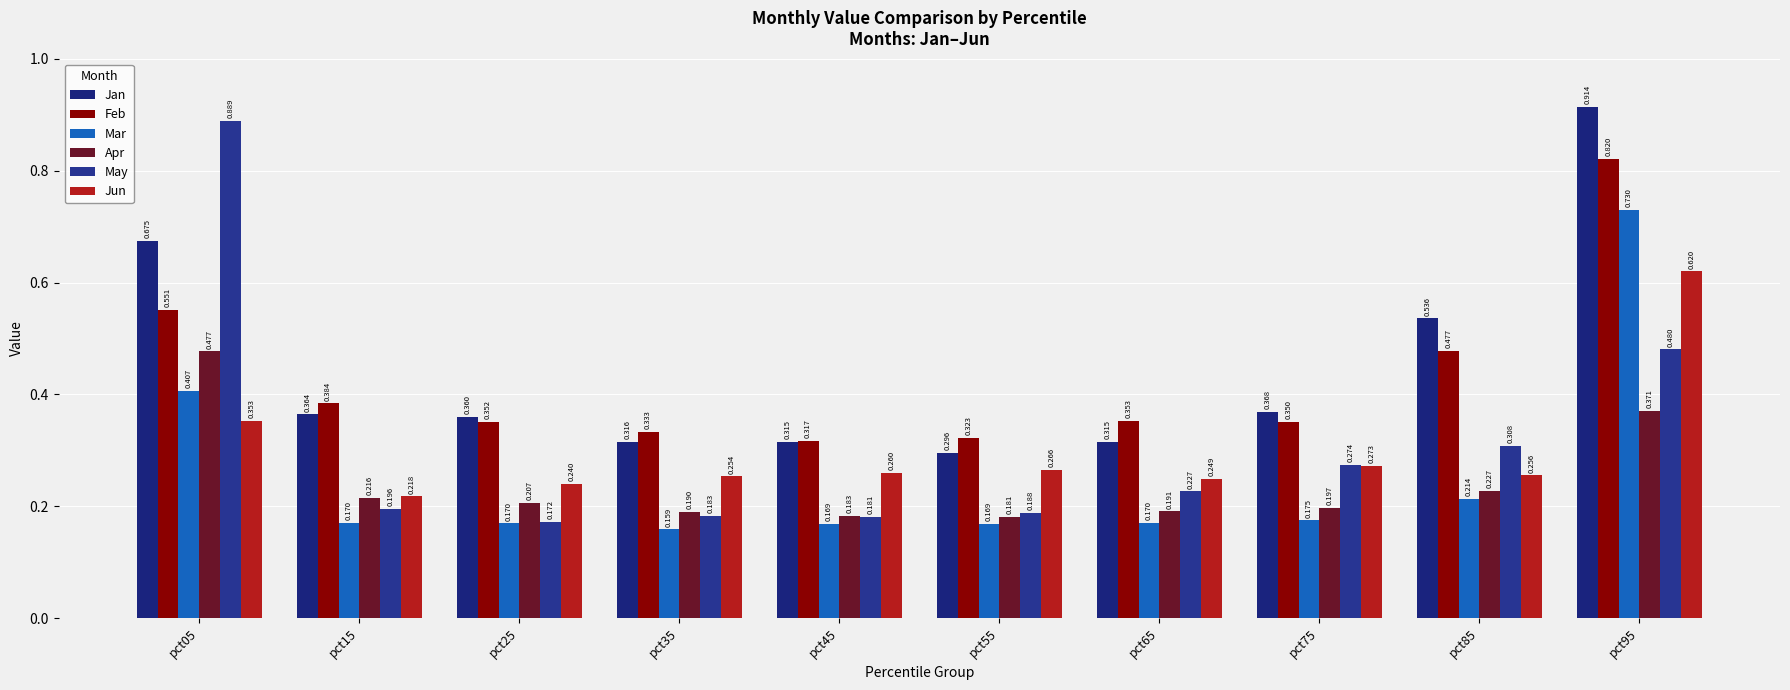

Reading left to right, extract all data points from this chart.

Jan: 0.7	0.4	0.4	0.3	0.3	0.3	0.3	0.4	0.5	0.9
Feb: 0.6	0.4	0.4	0.3	0.3	0.3	0.4	0.4	0.5	0.8
Mar: 0.4	0.2	0.2	0.2	0.2	0.2	0.2	0.2	0.2	0.7
Apr: 0.5	0.2	0.2	0.2	0.2	0.2	0.2	0.2	0.2	0.4
May: 0.9	0.2	0.2	0.2	0.2	0.2	0.2	0.3	0.3	0.5
Jun: 0.4	0.2	0.2	0.3	0.3	0.3	0.2	0.3	0.3	0.6